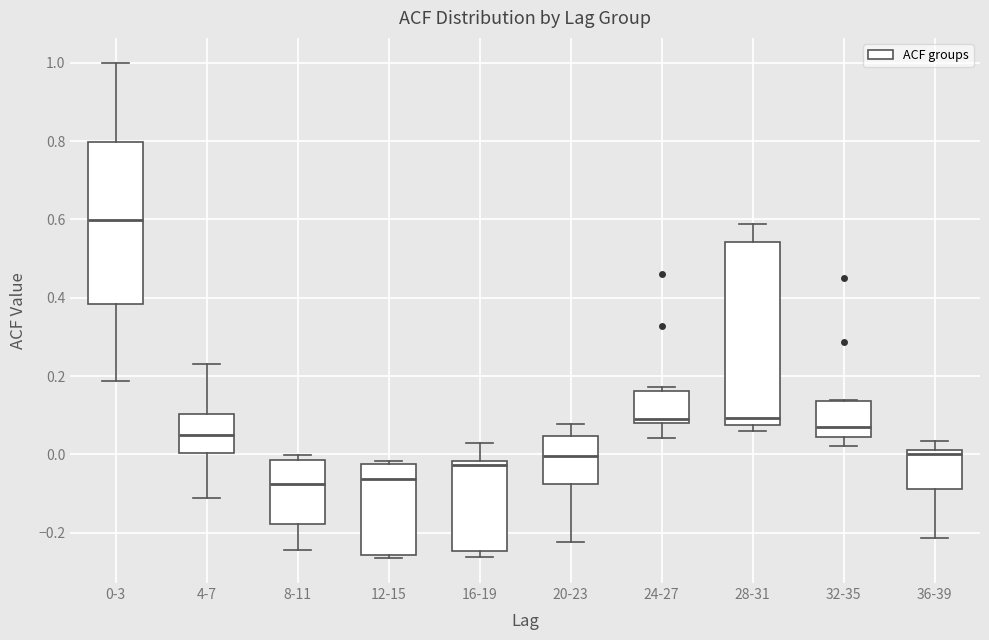

Which box is the tallest, from its lower edge to its upper edge?

28-31